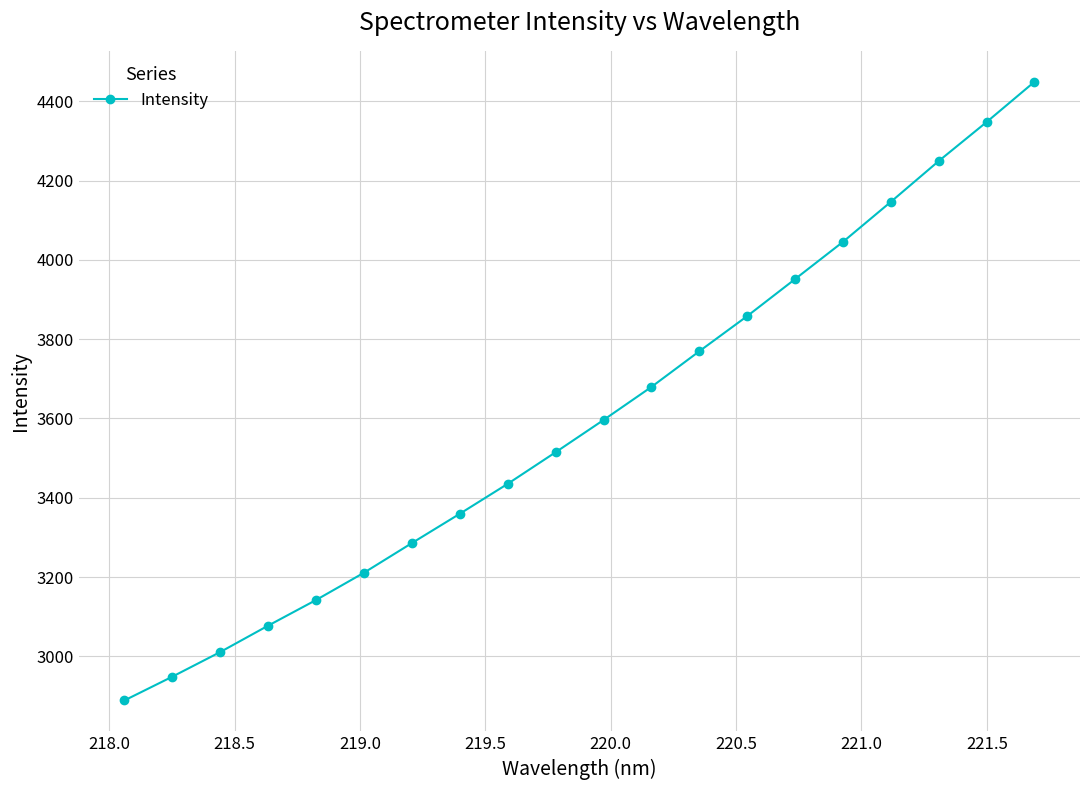

What is the value of the 20th point from the left?

4449.1